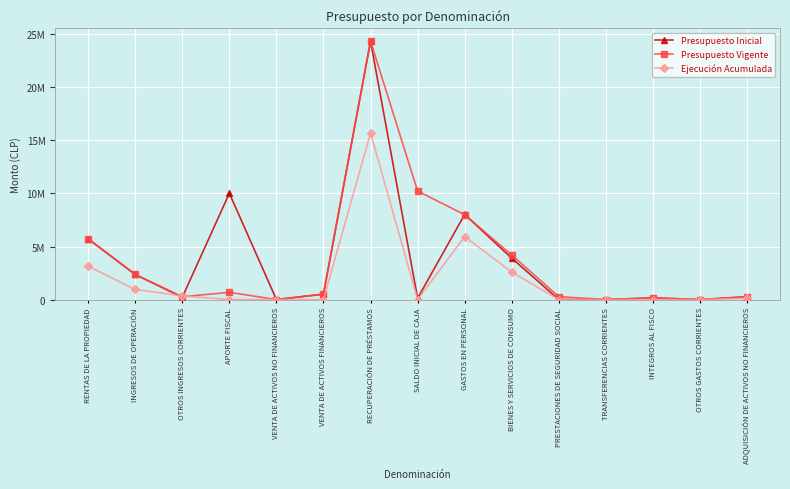

At how many categories does at least one series exceed 24023952?

1